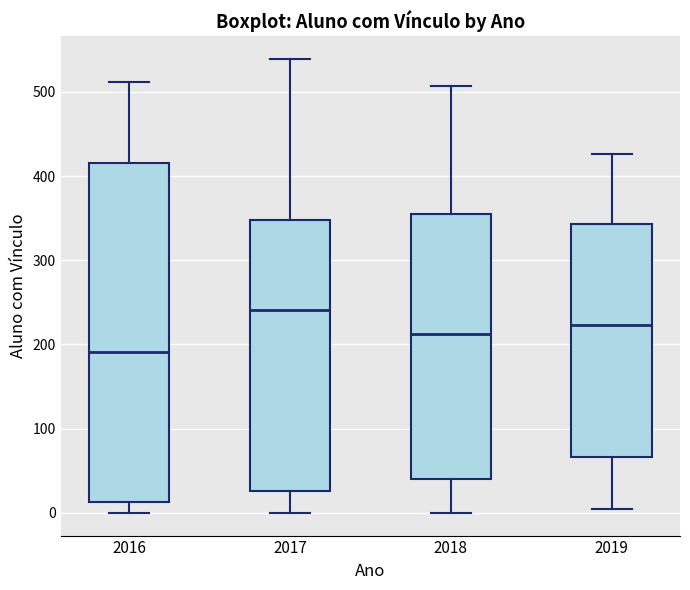

Reading left to right, read every box against the y-axis: the position of its median line, the range the box covers, and the ends of its whiskers. The values are not printed on the chart, so give them approximately, as read against the axis.

2016: median 190, box 10 to 420, whiskers 0 to 510
2017: median 240, box 30 to 350, whiskers 0 to 540
2018: median 210, box 40 to 360, whiskers 0 to 510
2019: median 220, box 70 to 340, whiskers 10 to 430